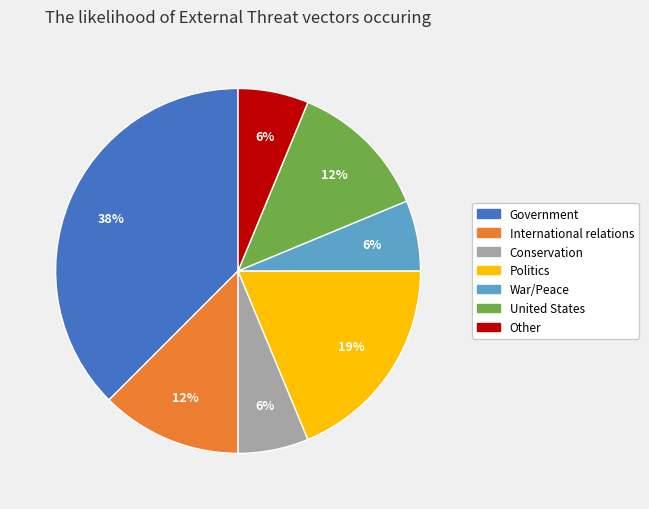

Between United States and Conservation, which is larger?

United States